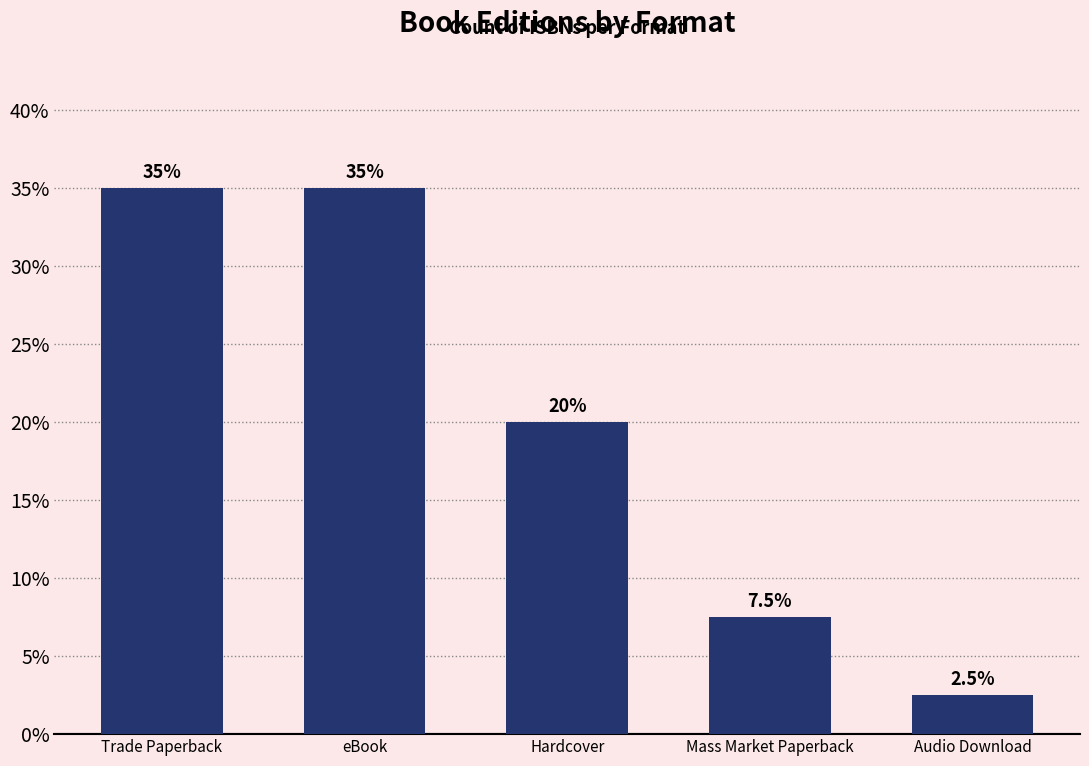

What is the greatest value displayed?

35.0